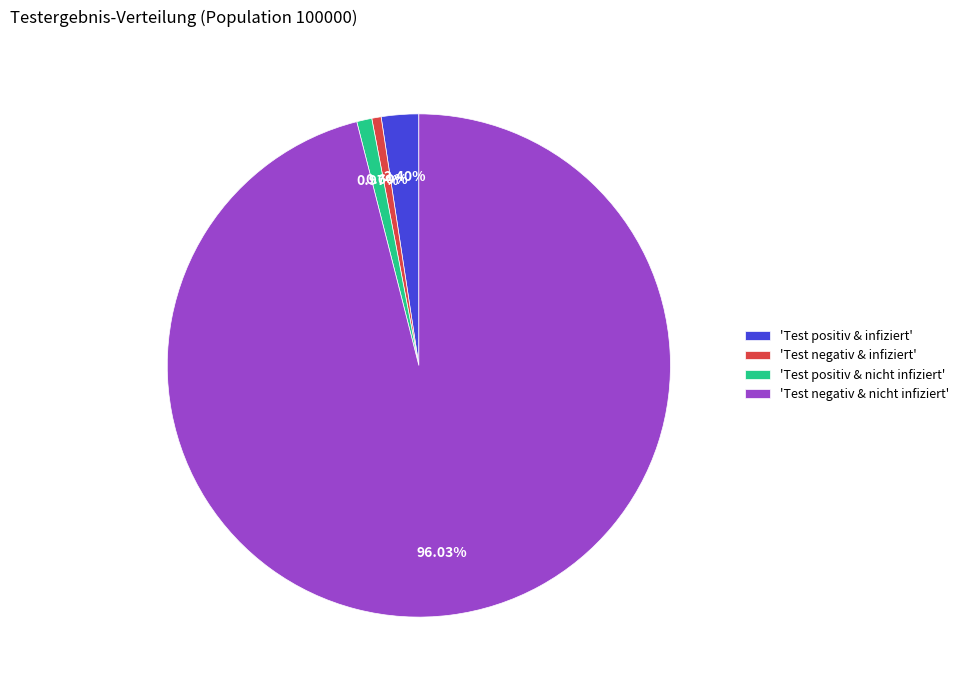

Which slice is the largest?

'Test negativ & nicht infiziert'